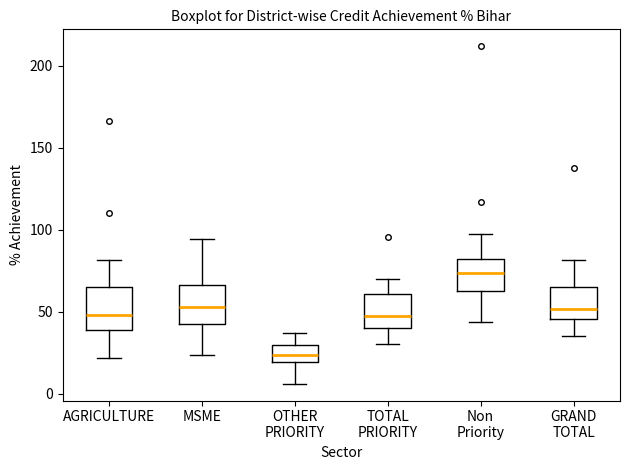

Which box's median line is the highest?

Non Priority